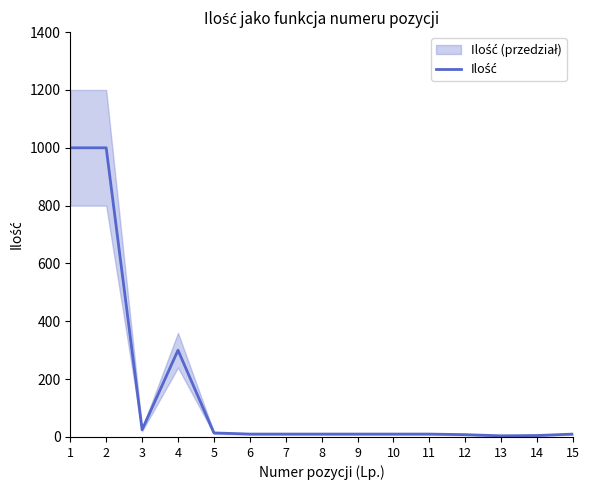

The value at 10 is 4. True or false?

False